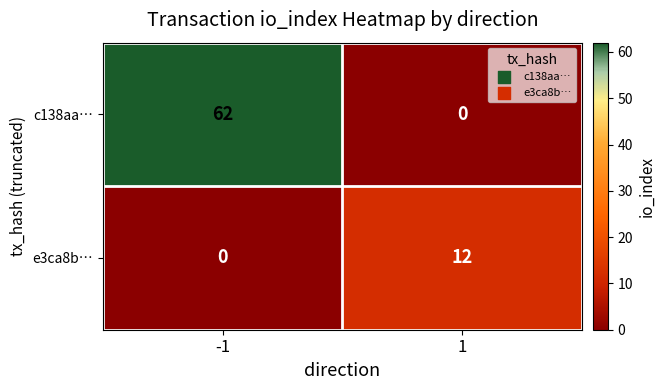

At which category is the sum across all series the highest?

-1